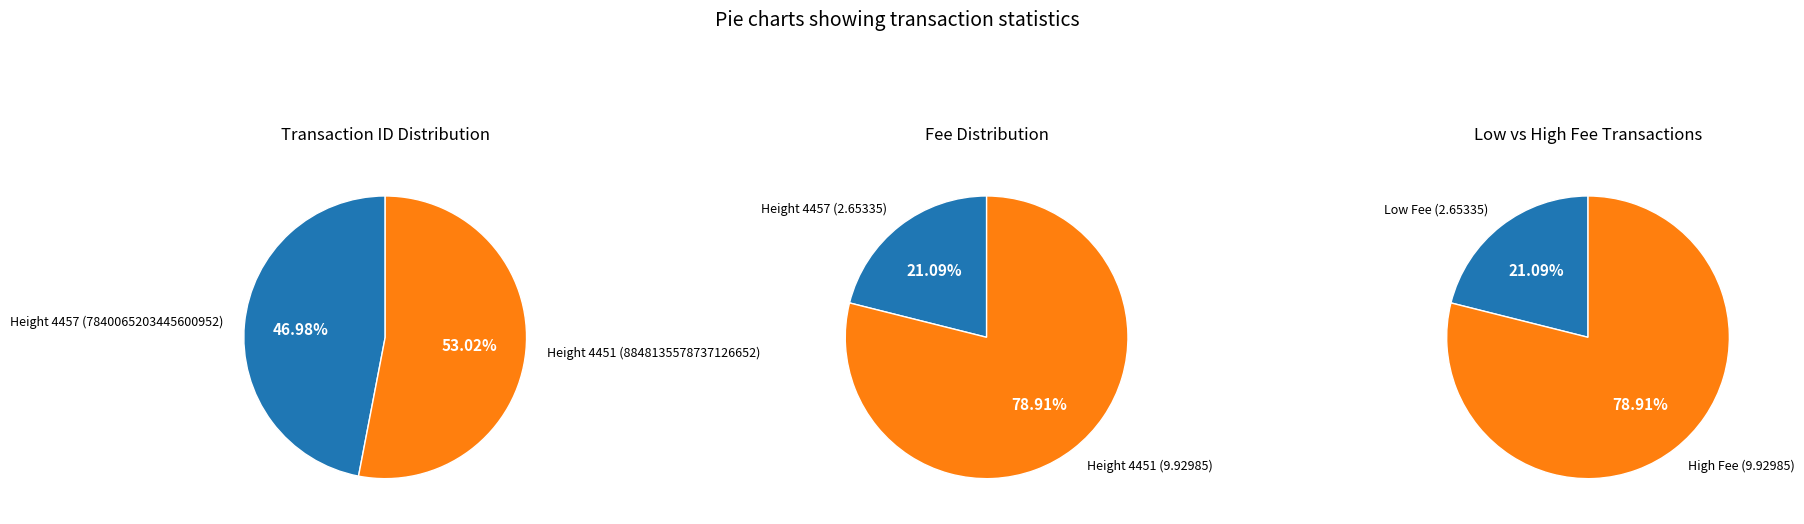

The 4451 slice represents 62% of the pie. True or false?

False